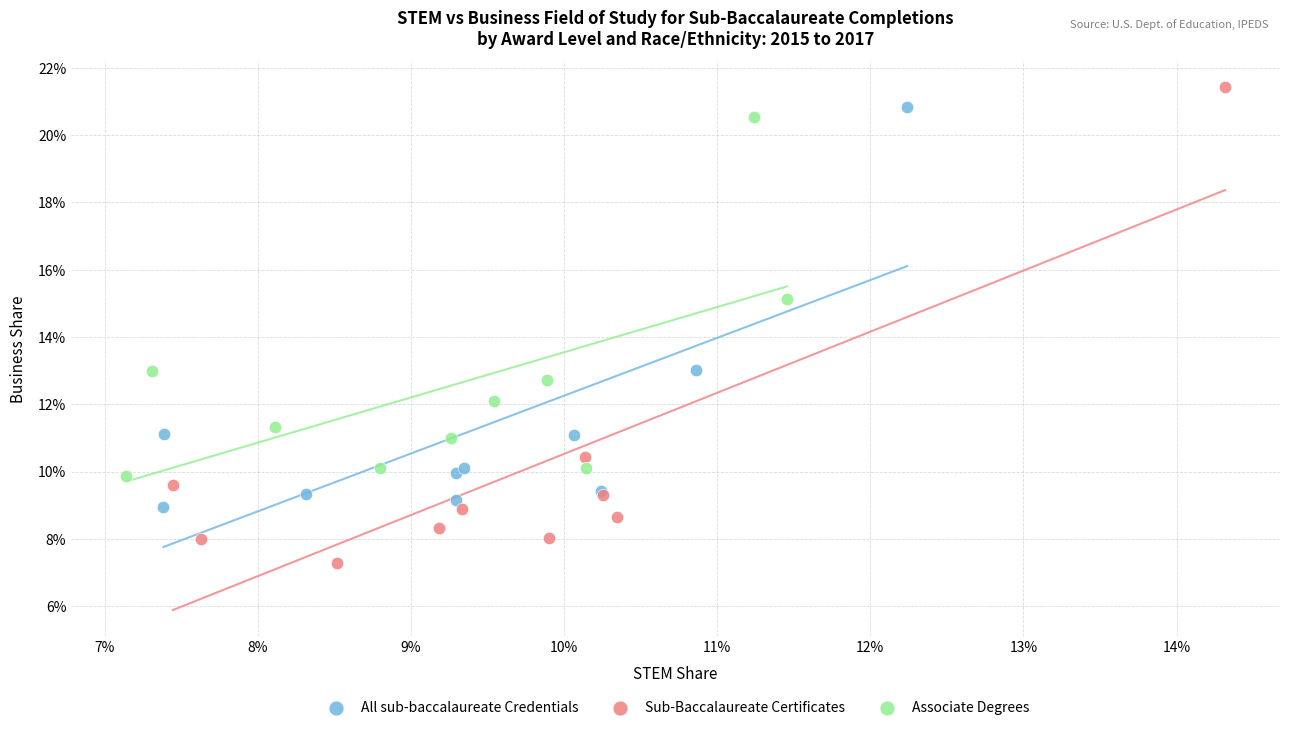

What are all the series names shown in the legend?

All sub-baccalaureate Credentials, Sub-Baccalaureate Certificates, Associate Degrees